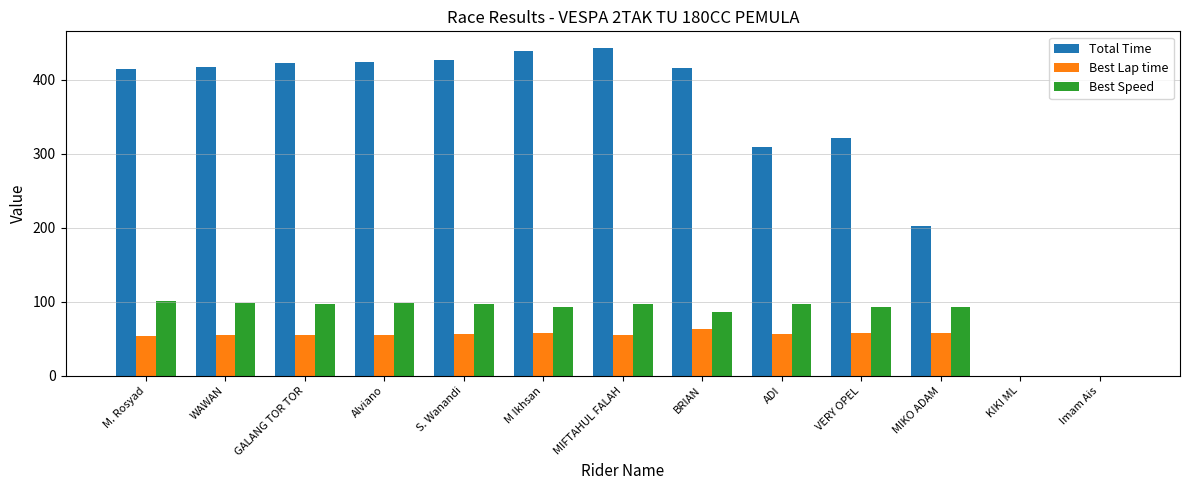

How many series are shown in this chart?

3